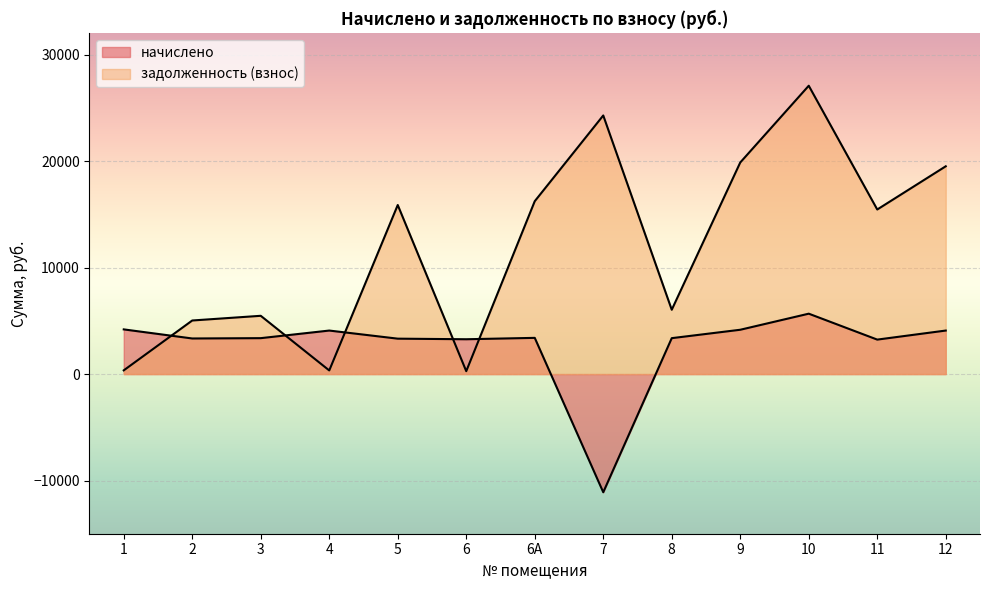

Which series changed the most between 6А and 10?

задолженность (взнос)